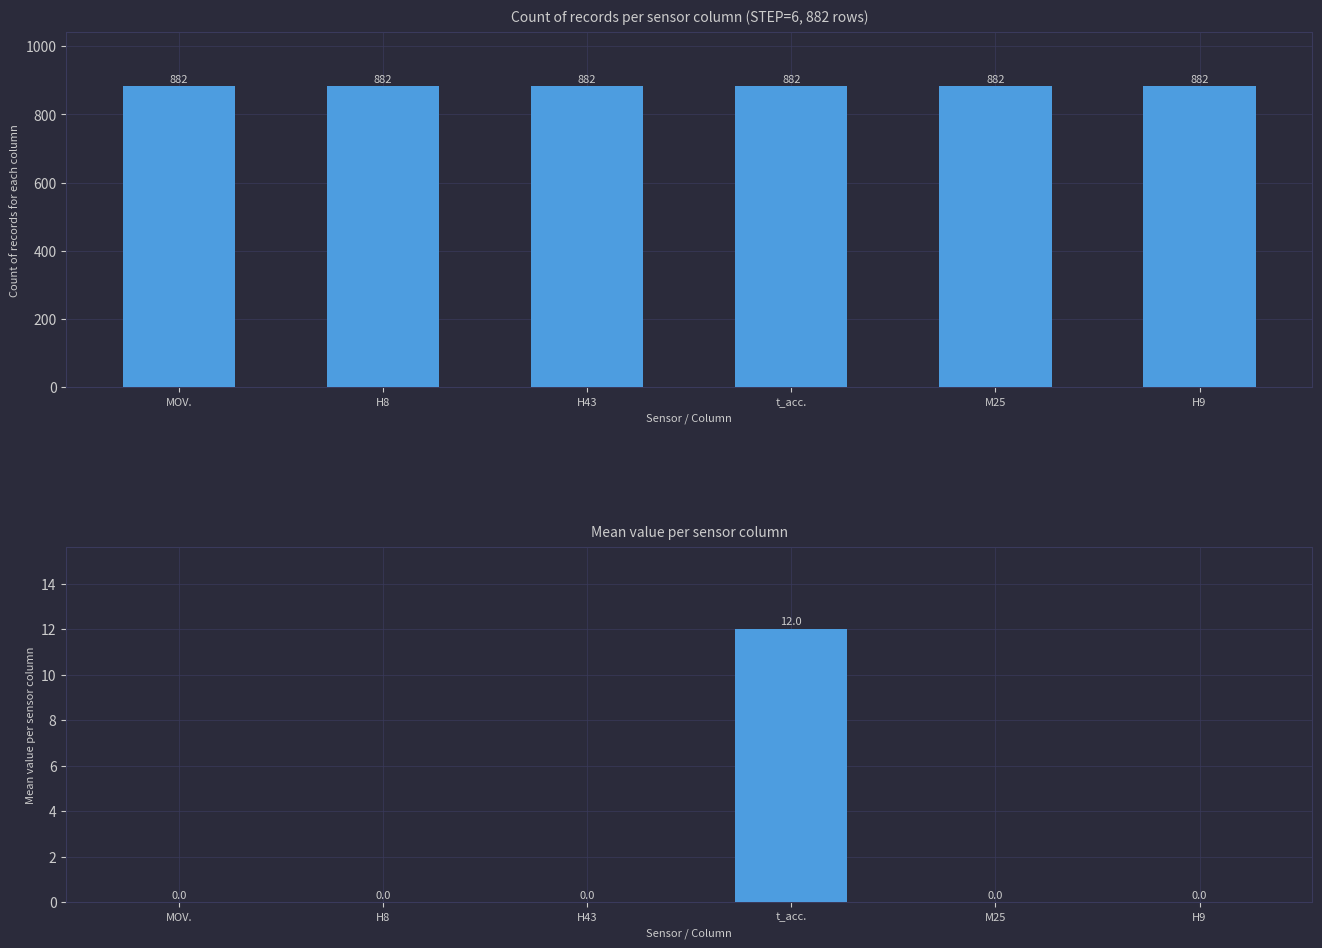

Which category has the highest value in the MOV. series?

MOV.